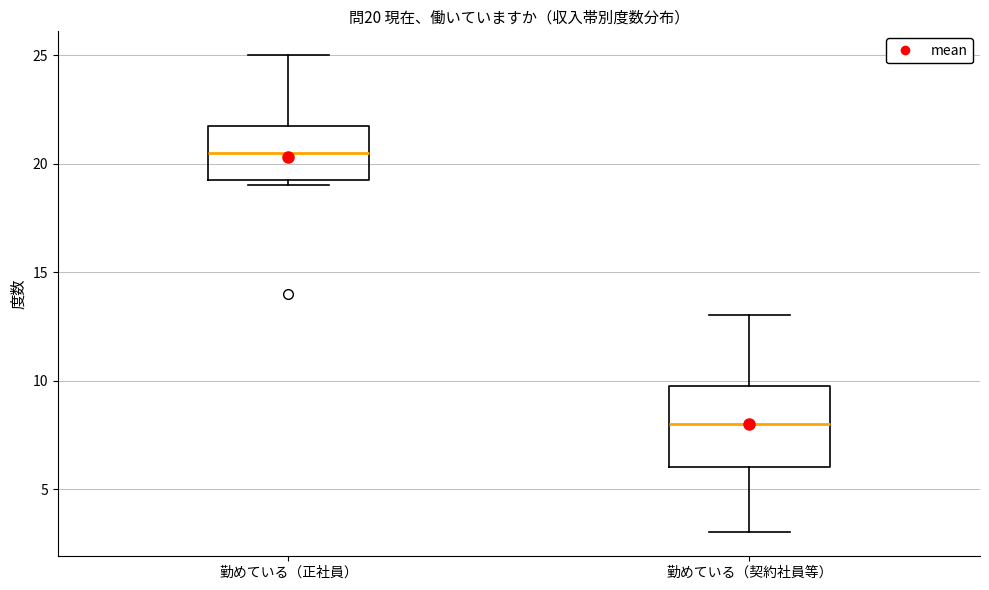

Comparing the boxes themselves (not the whiskers), which one is the tallest?

勤めている（契約社員等）